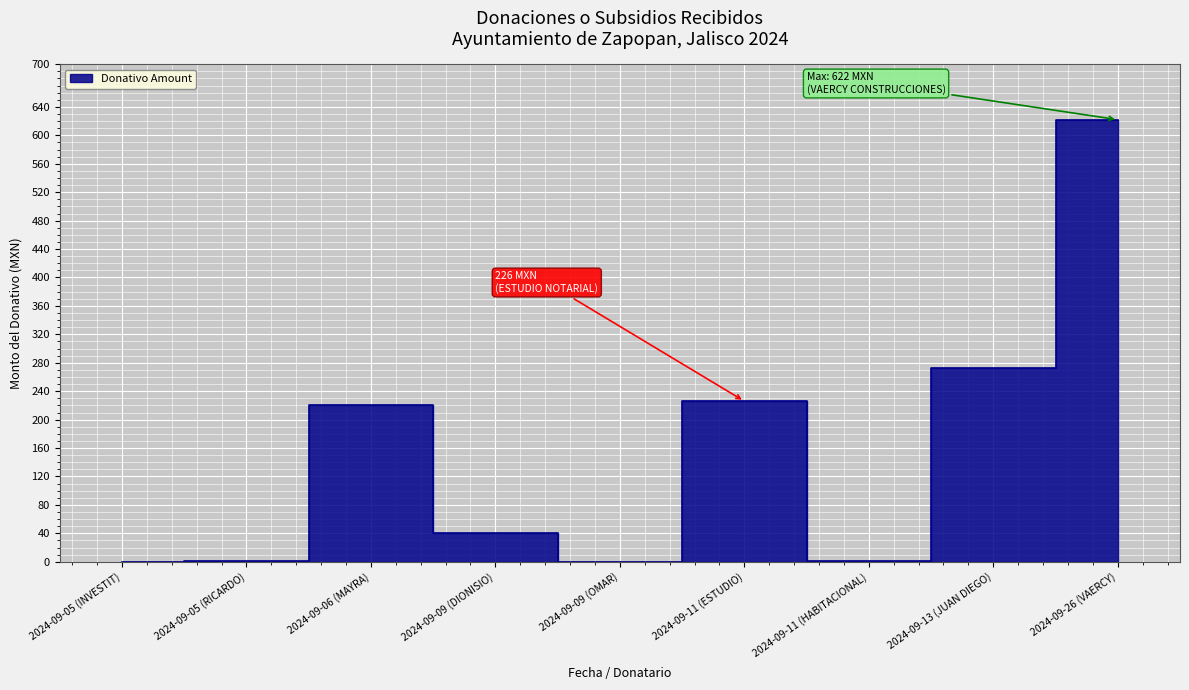

Where does the data first go above 40?

2024-09-06 (MAYRA)